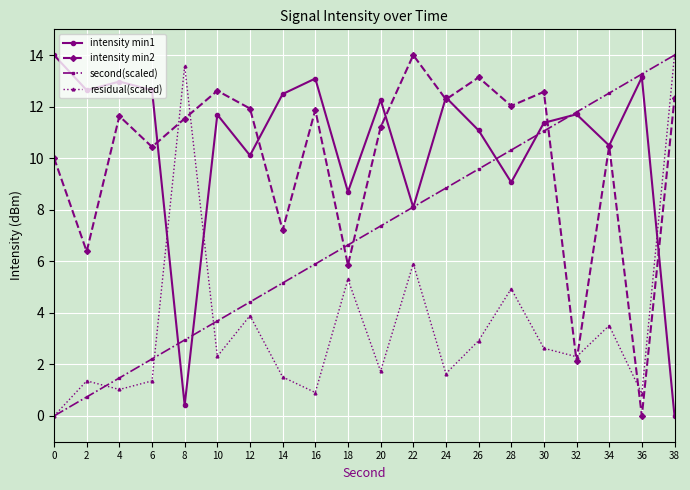

Where is the first local minimum for residual(scaled)?

4